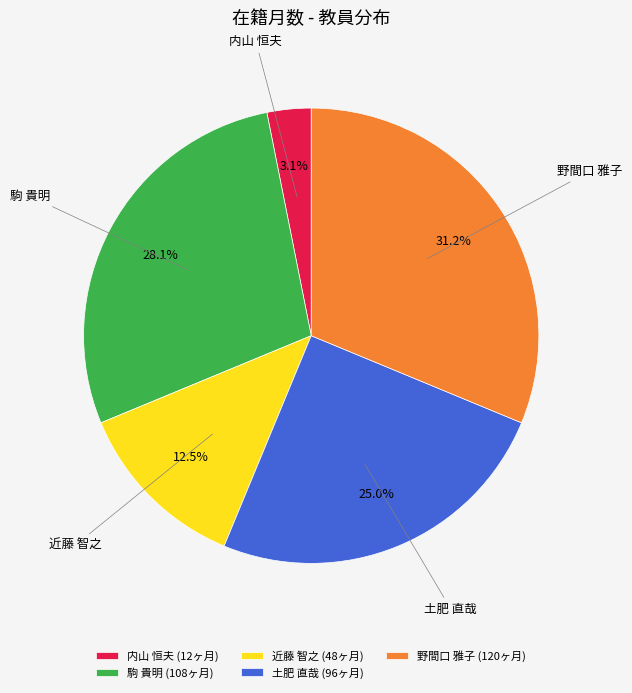

Between 内山 恒夫 and 野間口 雅子, which is larger?

野間口 雅子